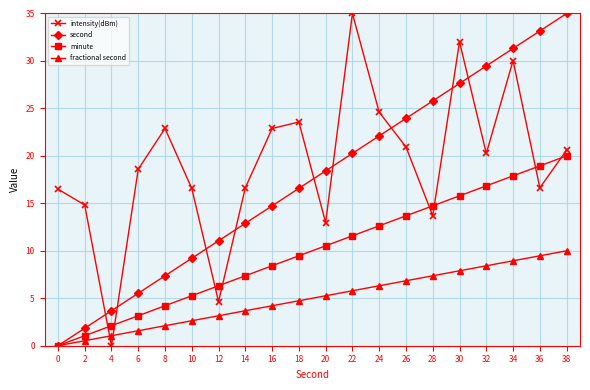

True or false: intensity(dBm) has a value of 22.9 at 8.

True